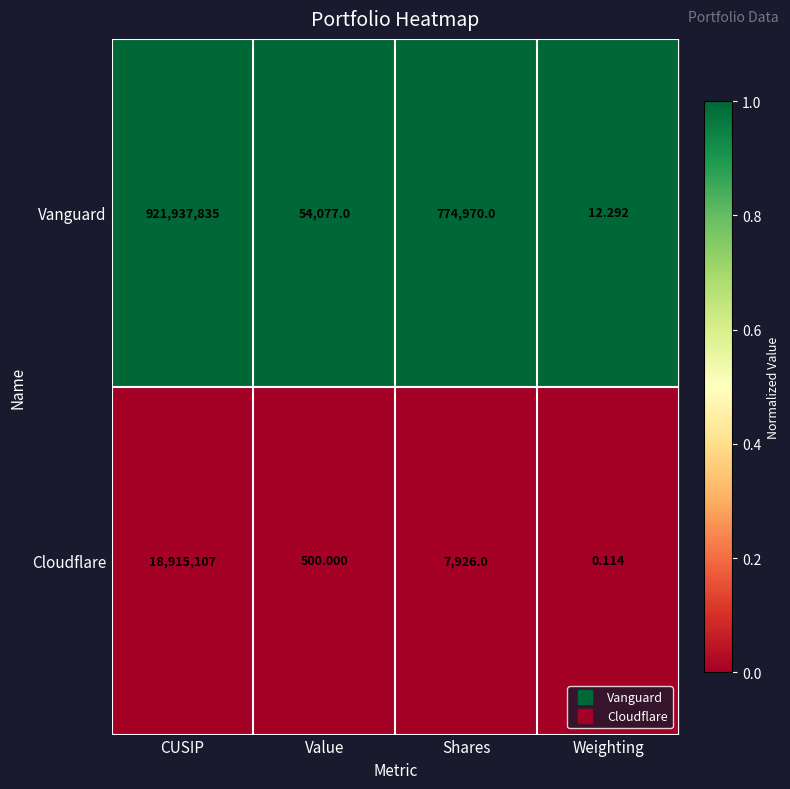

At which category does the chart reach its minimum across all series?

Weighting